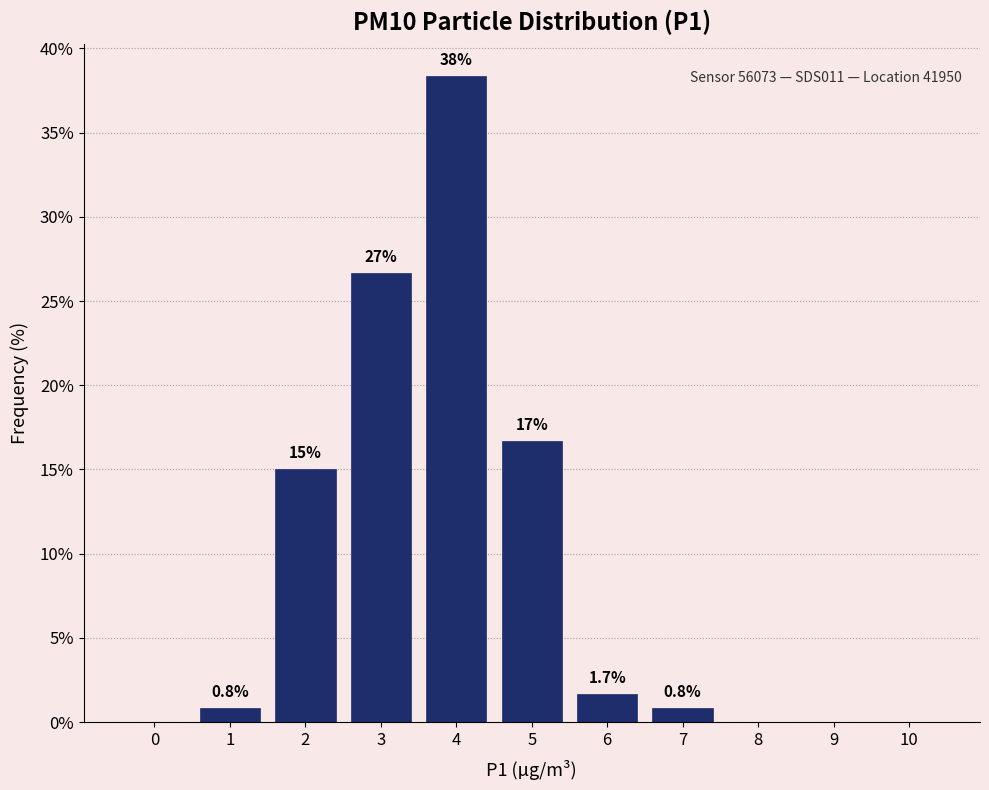

Reading right to left, extract all data points from this chart.

10=0.0	9=0.0	8=0.0	7=0.8	6=1.7	5=16.7	4=38.3	3=26.7	2=15.0	1=0.8	0=0.0